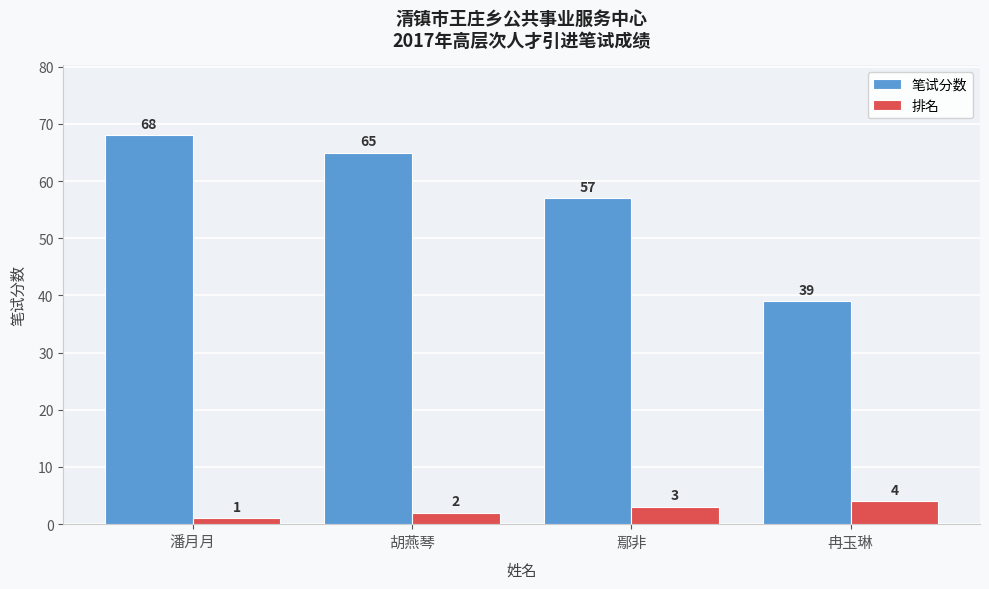

What is the highest value of the 排名 series?

4